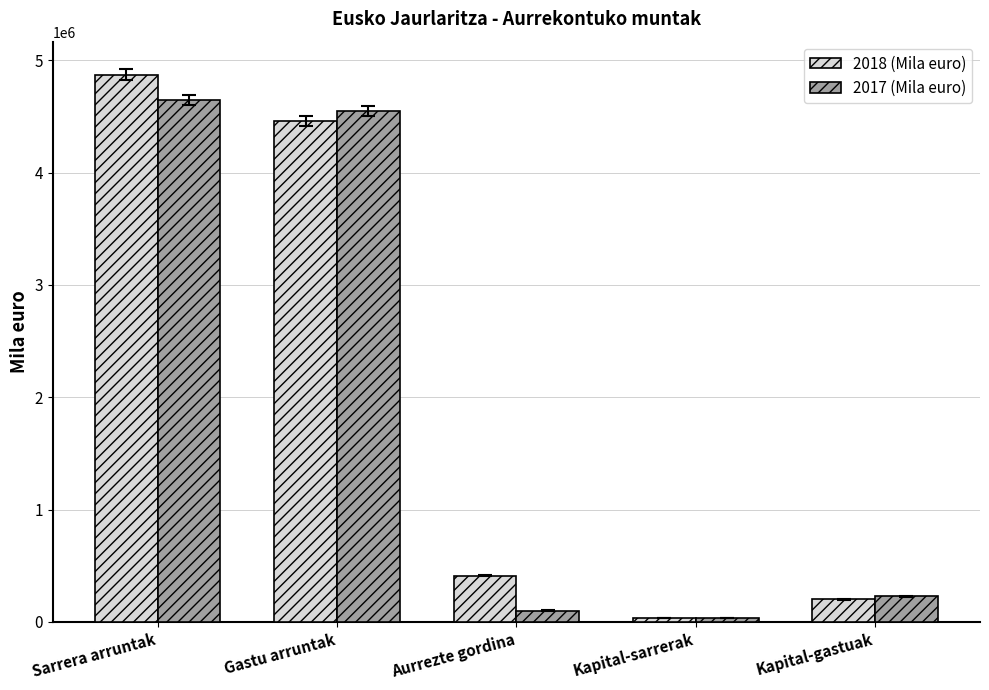

Which series has the largest total across all categories?

2018 (Mila euro)